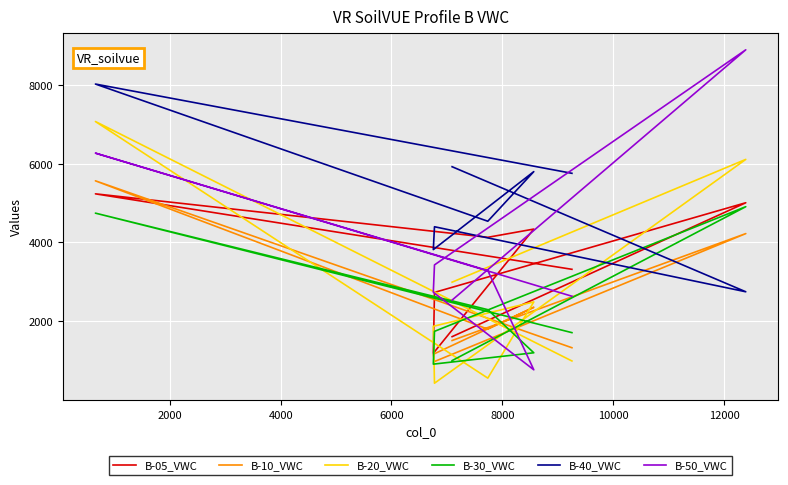

True or false: B-20_VWC has more than 0 points higher than both neighbors.

True